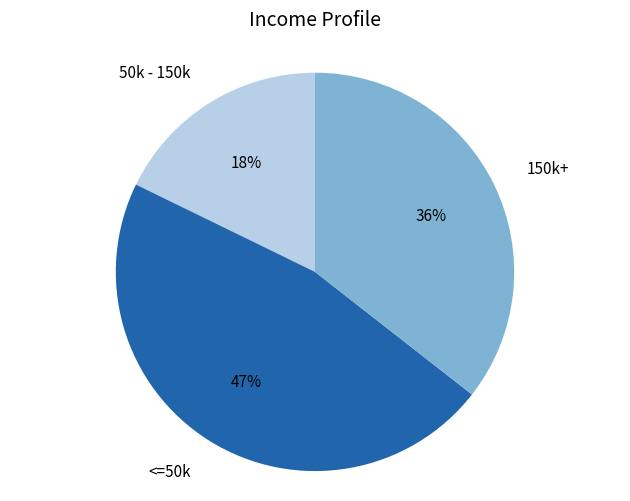

Count the number of slices in the pie.

3